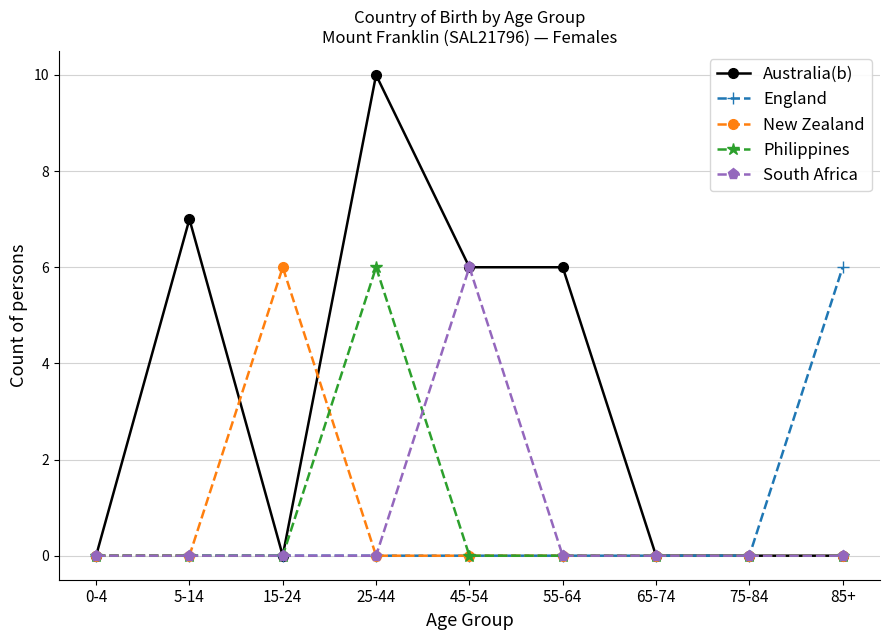

True or false: New Zealand has more than 0 points higher than both neighbors.

True